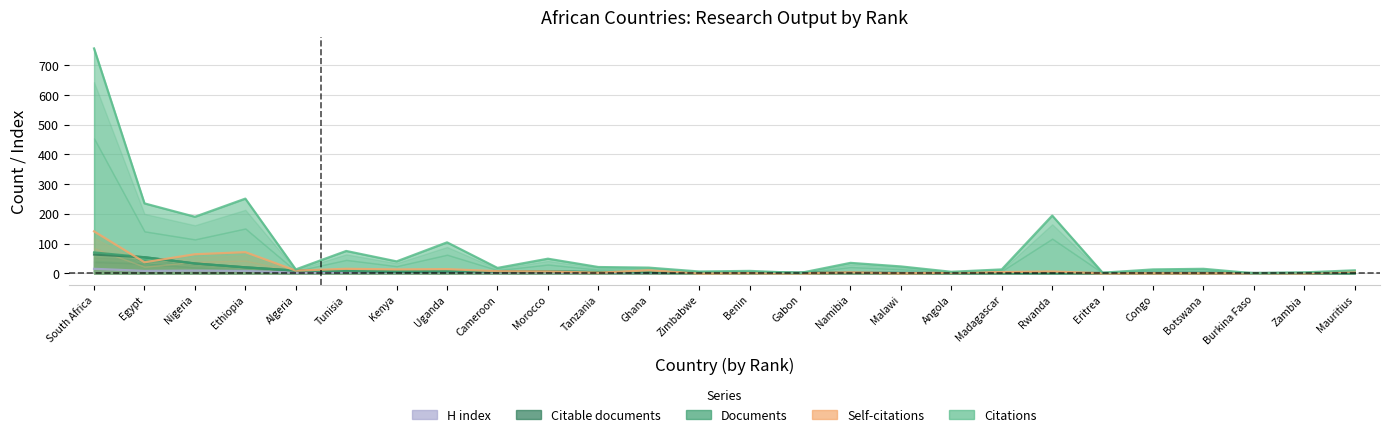

What position from the left is Eritrea?

21